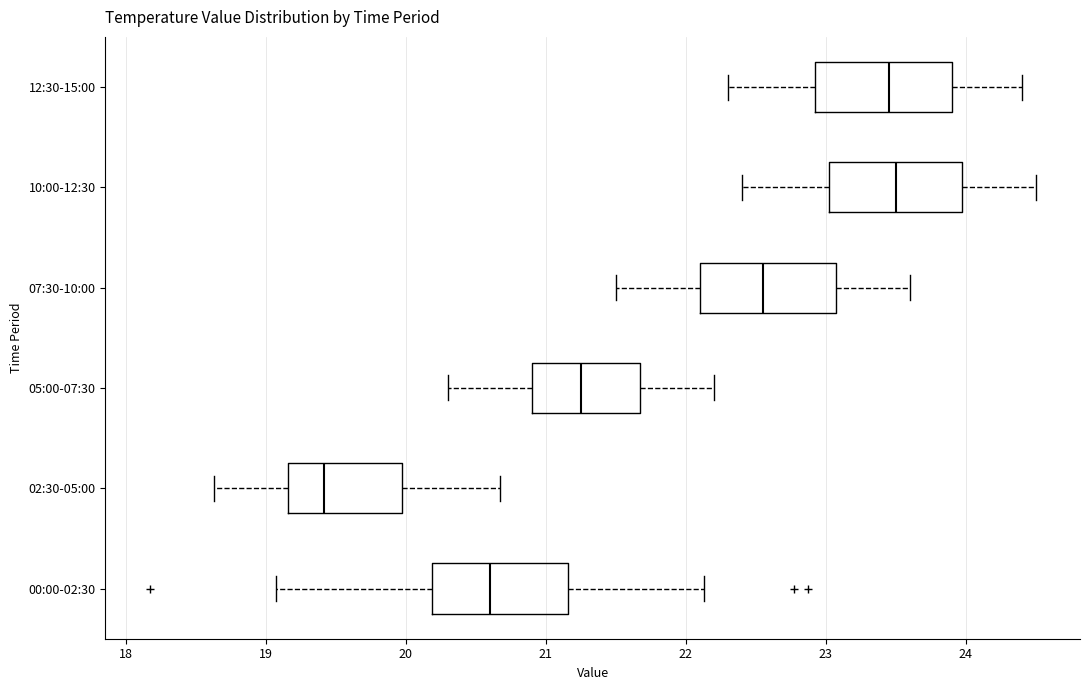

Reading bottom to top, read every box against the x-axis: the position of its median line, the range the box covers, and the ends of its whiskers. The values are not printed on the chart, so give them approximately, as read against the axis.

00:00-02:30: median 20.6, box 20.2 to 21.2, whiskers 19.1 to 22.1
02:30-05:00: median 19.4, box 19.2 to 20.0, whiskers 18.6 to 20.7
05:00-07:30: median 21.3, box 20.9 to 21.7, whiskers 20.3 to 22.2
07:30-10:00: median 22.6, box 22.1 to 23.1, whiskers 21.5 to 23.6
10:00-12:30: median 23.5, box 23.0 to 24.0, whiskers 22.4 to 24.5
12:30-15:00: median 23.5, box 22.9 to 23.9, whiskers 22.3 to 24.4